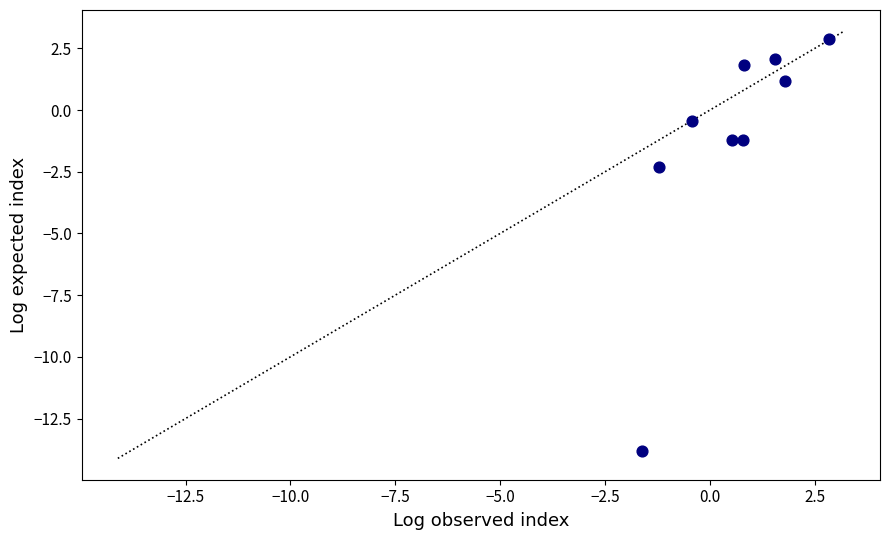

What is the range of Y values (max minus min)?

16.7